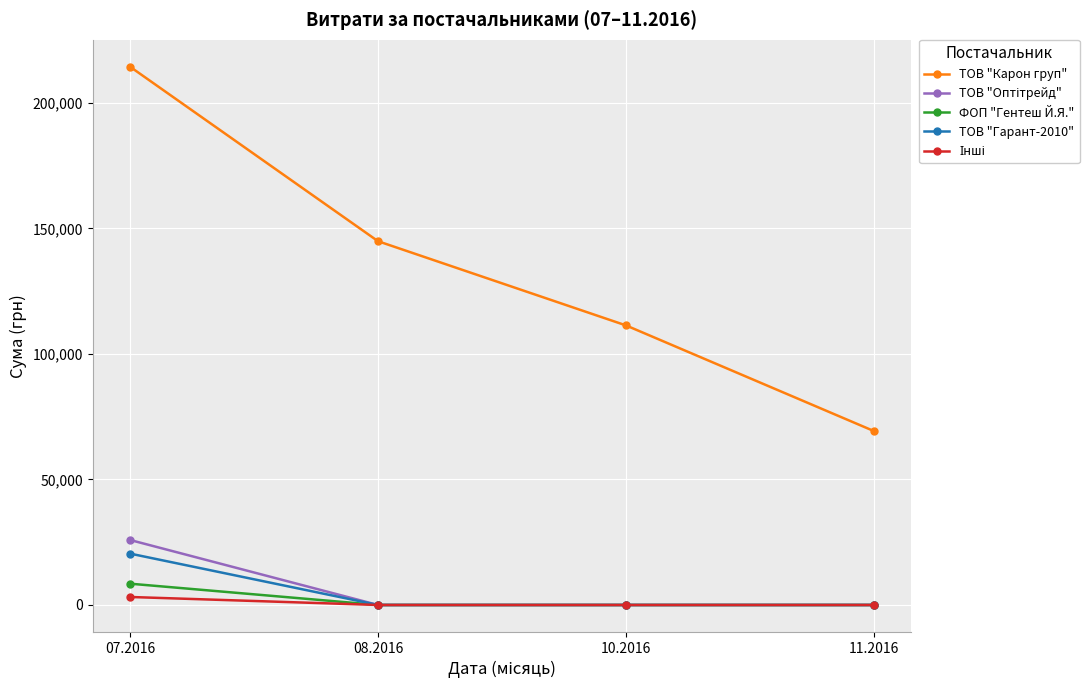

What is the spread (max minus min) of values at 11.2016?

69252.4